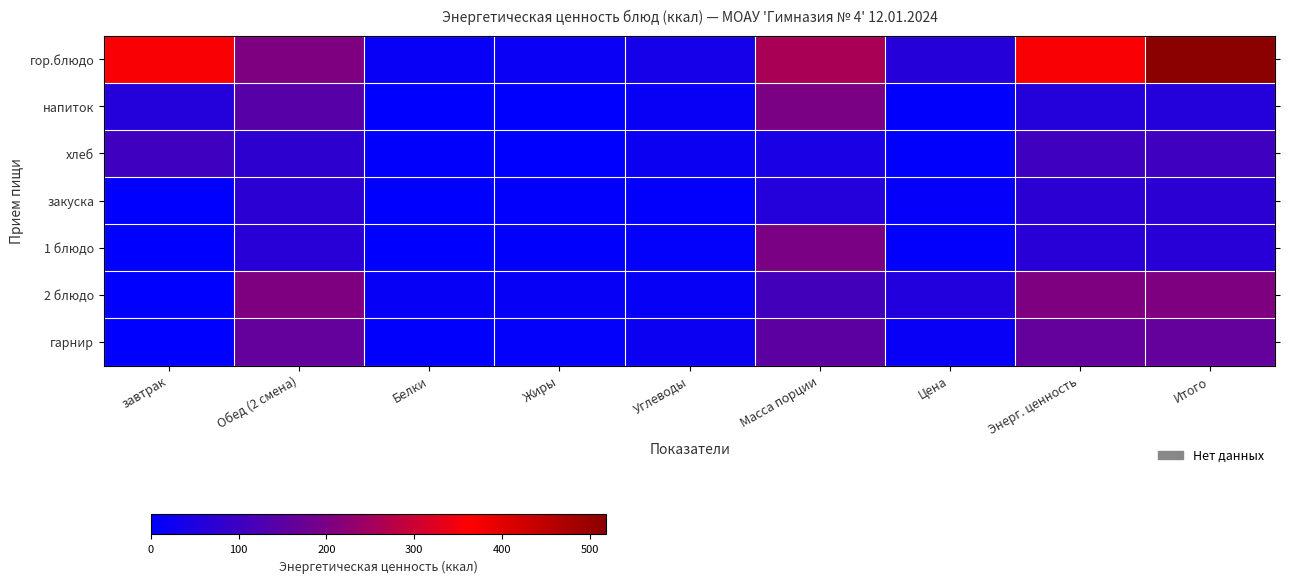

What is the spread (max minus min) of values at Итого?

458.7